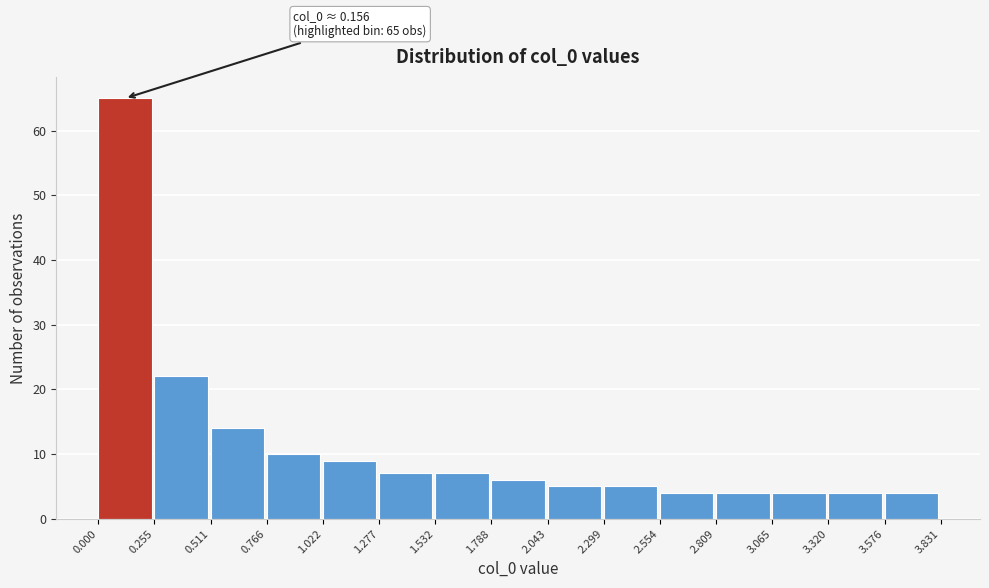

Over which range of the x-axis is the bar tallest?

0.000 to 0.255